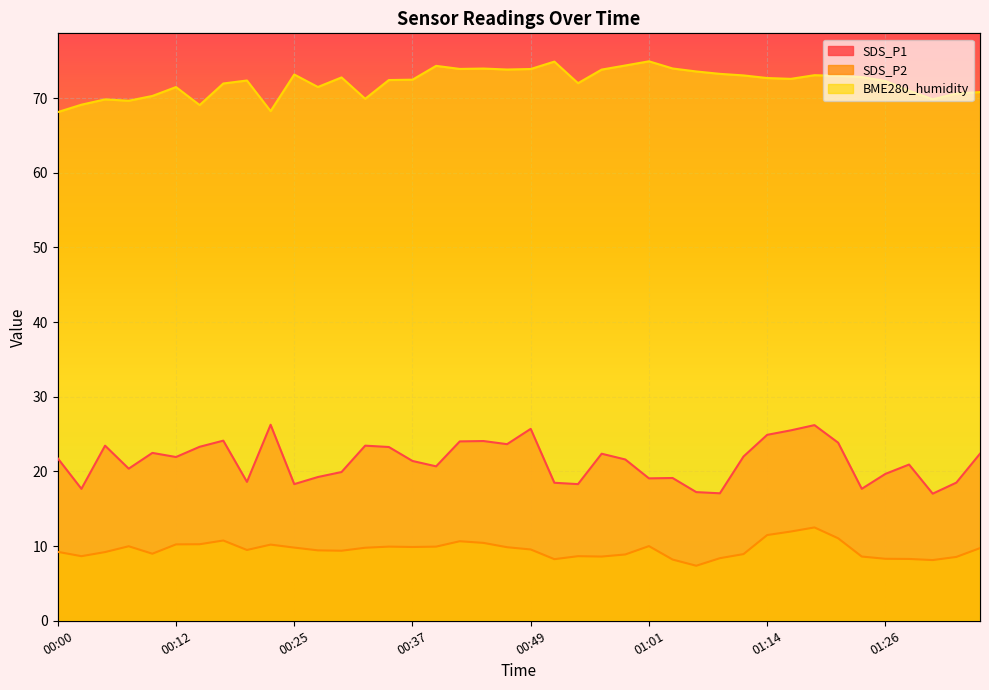

At which category does SDS_P2 reach its first local valley?

00:03